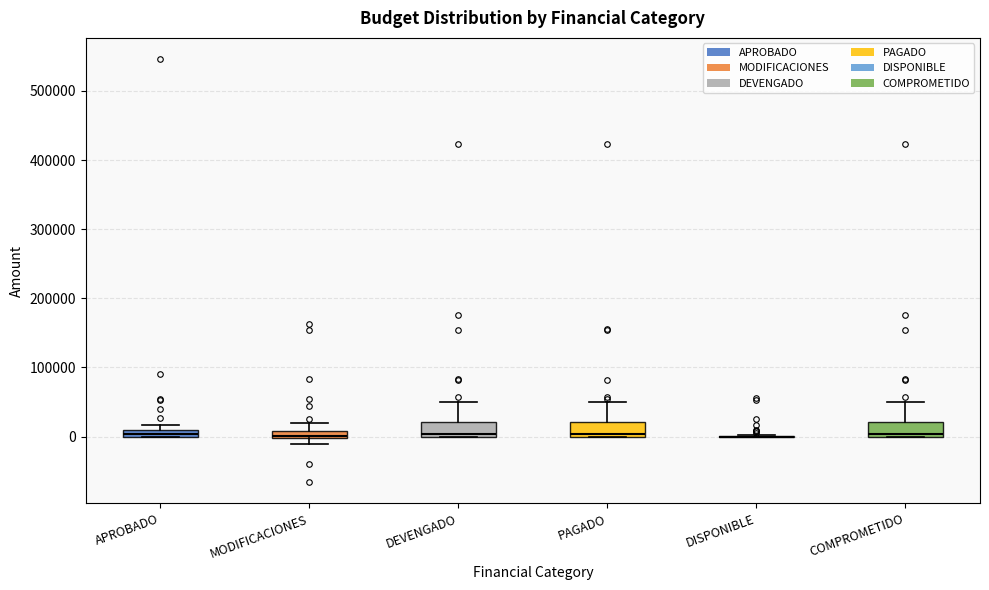

Where is the lower edge of the box for COMPROMETIDO on the y-axis? The values are not printed on the chart, so give them approximately, as read against the axis.

0